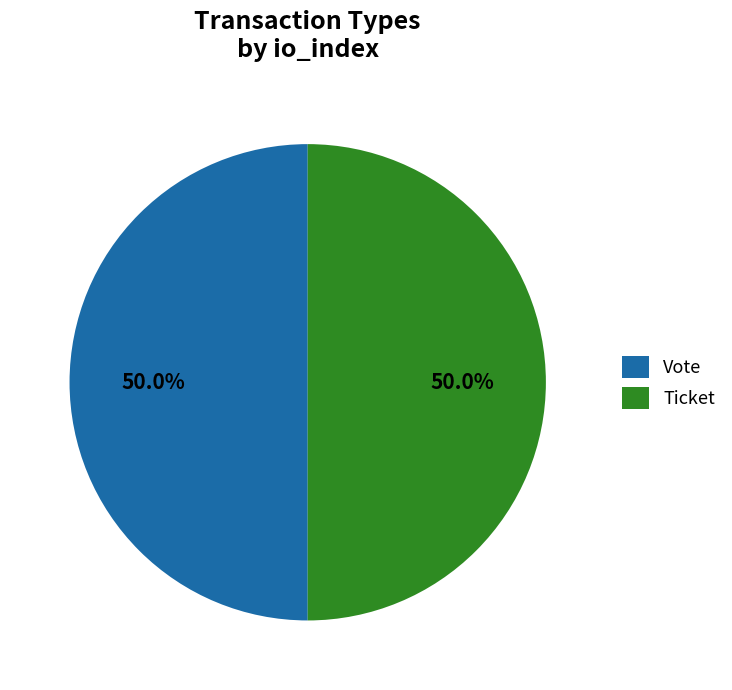

What is the ratio of the value at Vote to the value at Ticket?

1.0